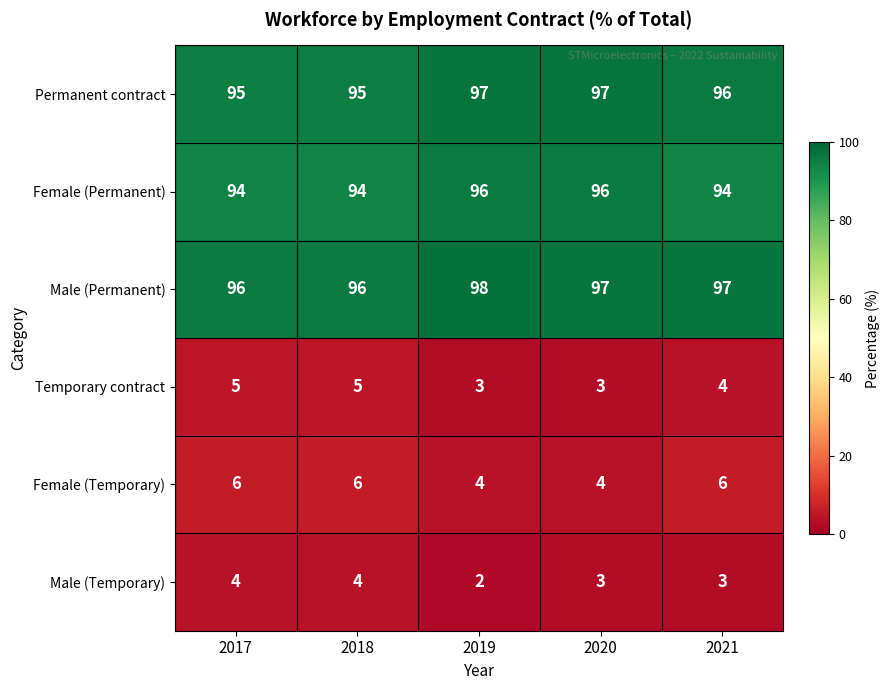

At how many categories does at least one series exceed 29?

5